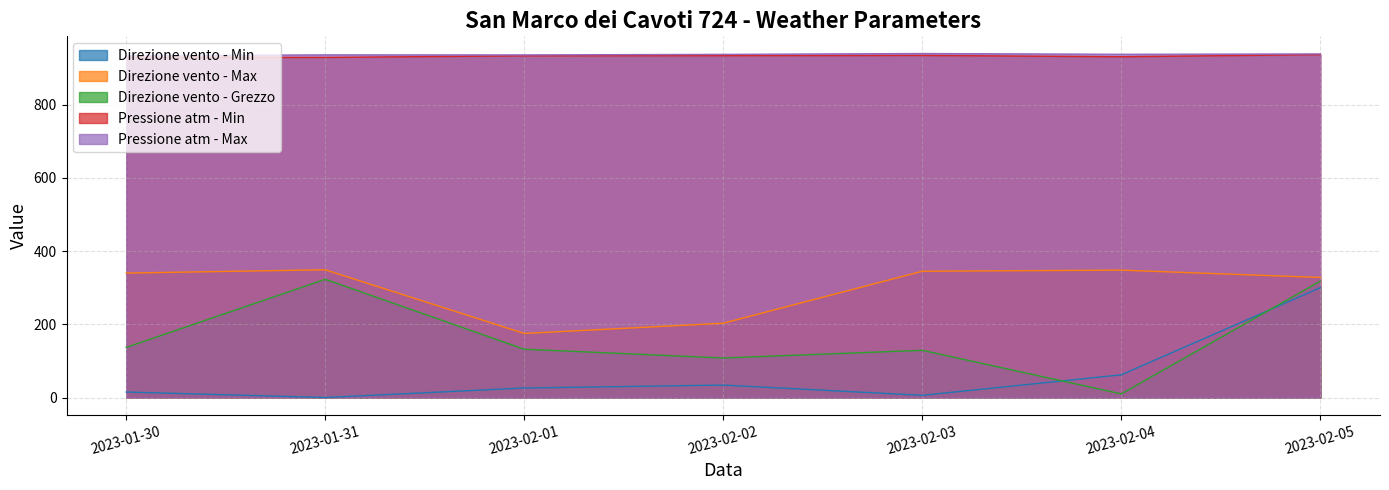

List the labels in order of Direzione vento - Max value, largest first.

2023-01-31, 2023-02-04, 2023-02-03, 2023-01-30, 2023-02-05, 2023-02-02, 2023-02-01